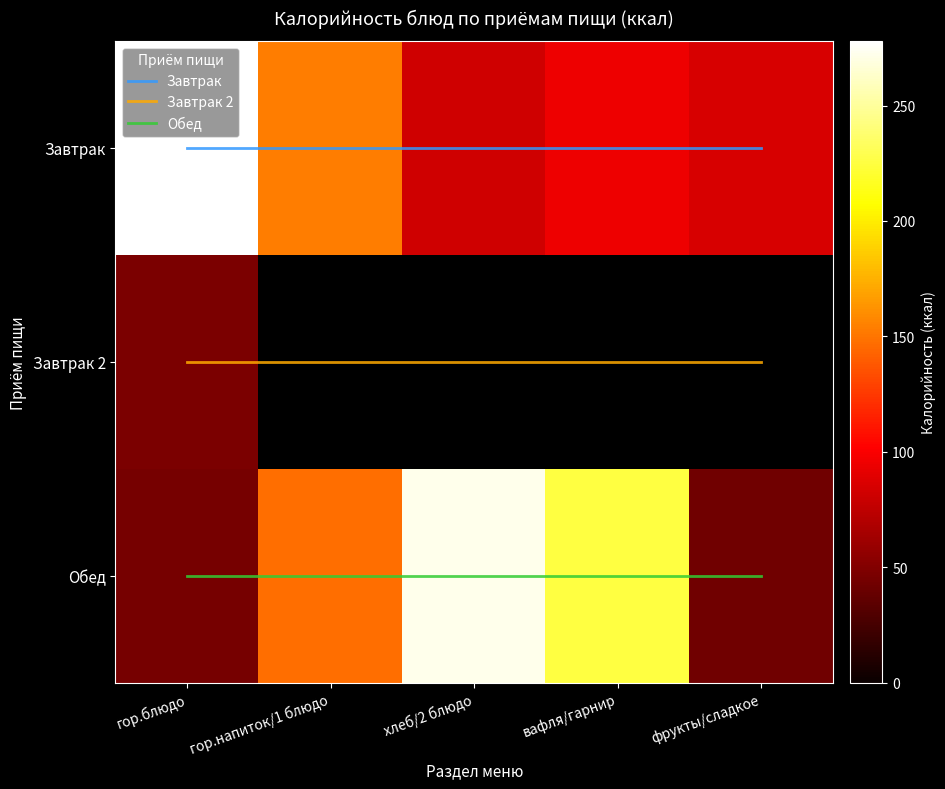

Between гор.напиток/1 блюдо and вафля/гарнир, which is larger?

гор.напиток/1 блюдо